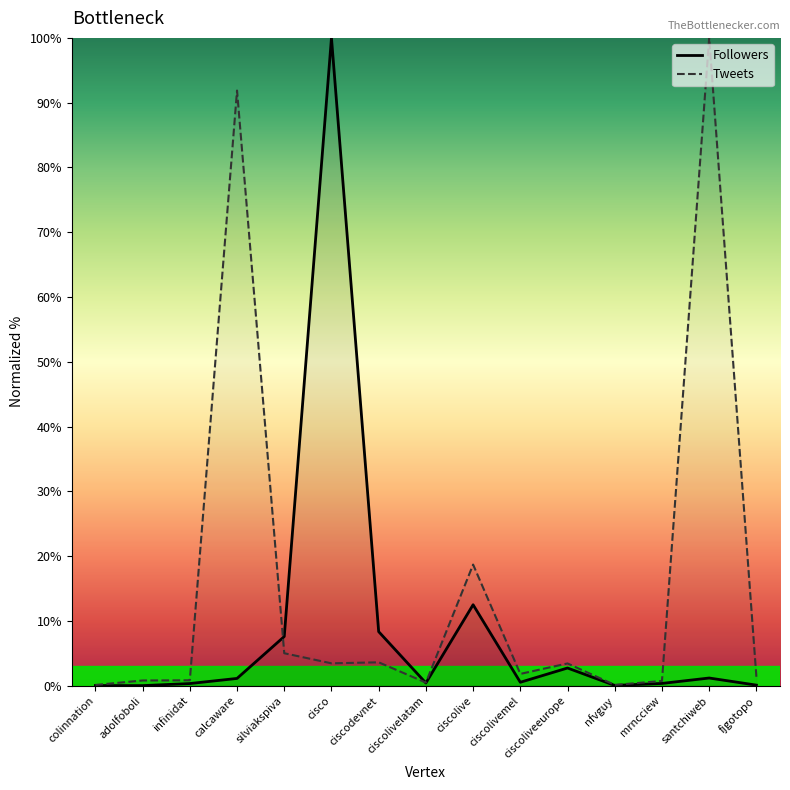

At silviakspiva, list the series in order from largest to smallest.

Followers, Tweets